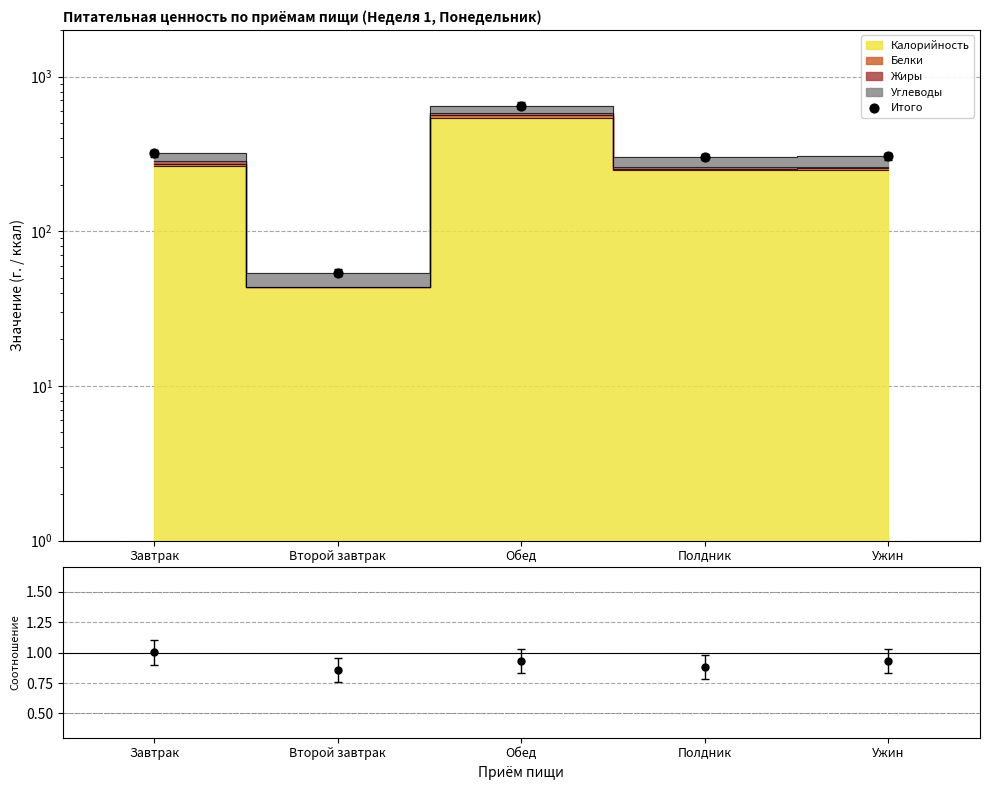

Which has a higher value, Полдник or Ужин?

Ужин